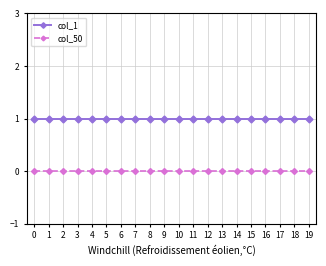

What is the spread (max minus min) of values at 4?

1